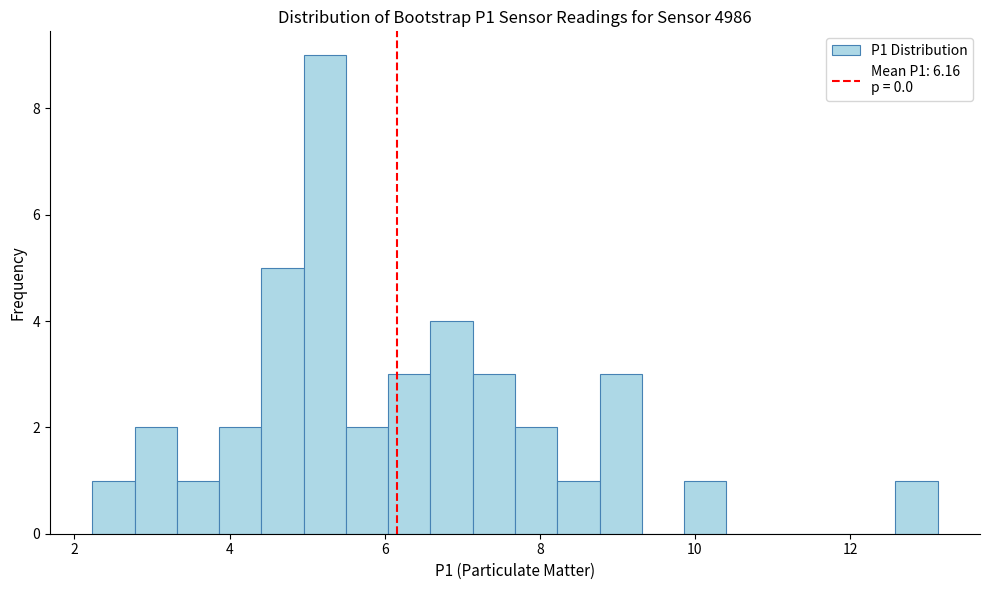

Read against the x-axis, roughly where is the centre of the tallest bar?

5.2